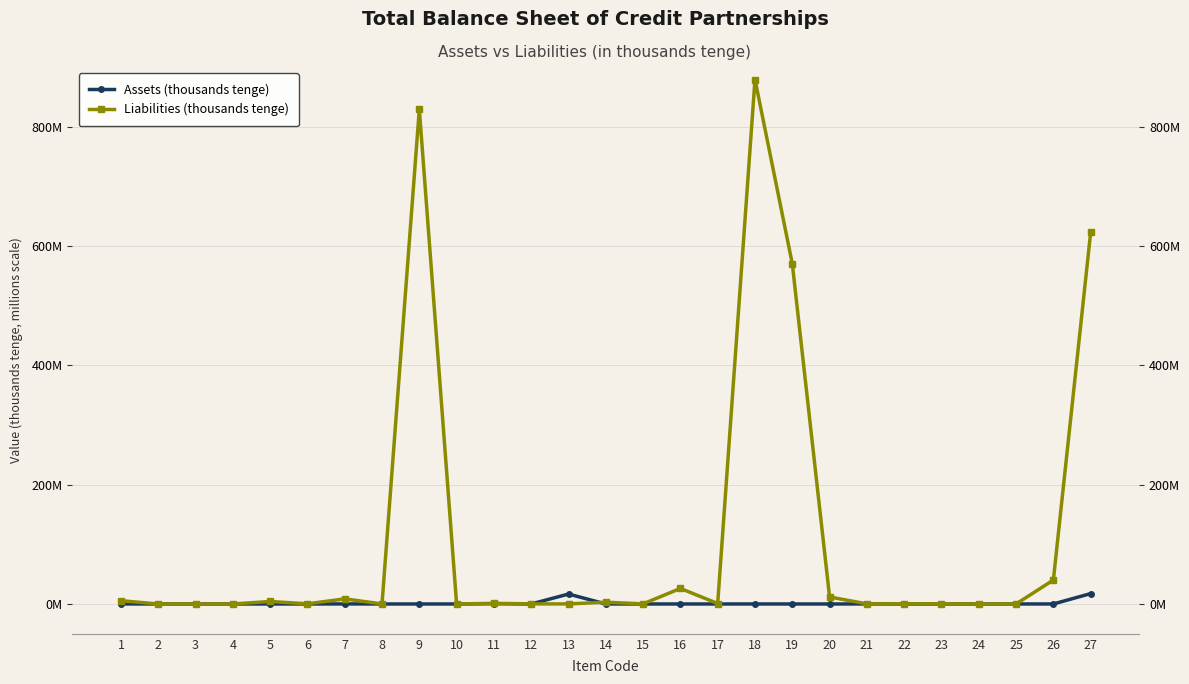

How many data points in Liabilities (thousands tenge) are above 278934?

13